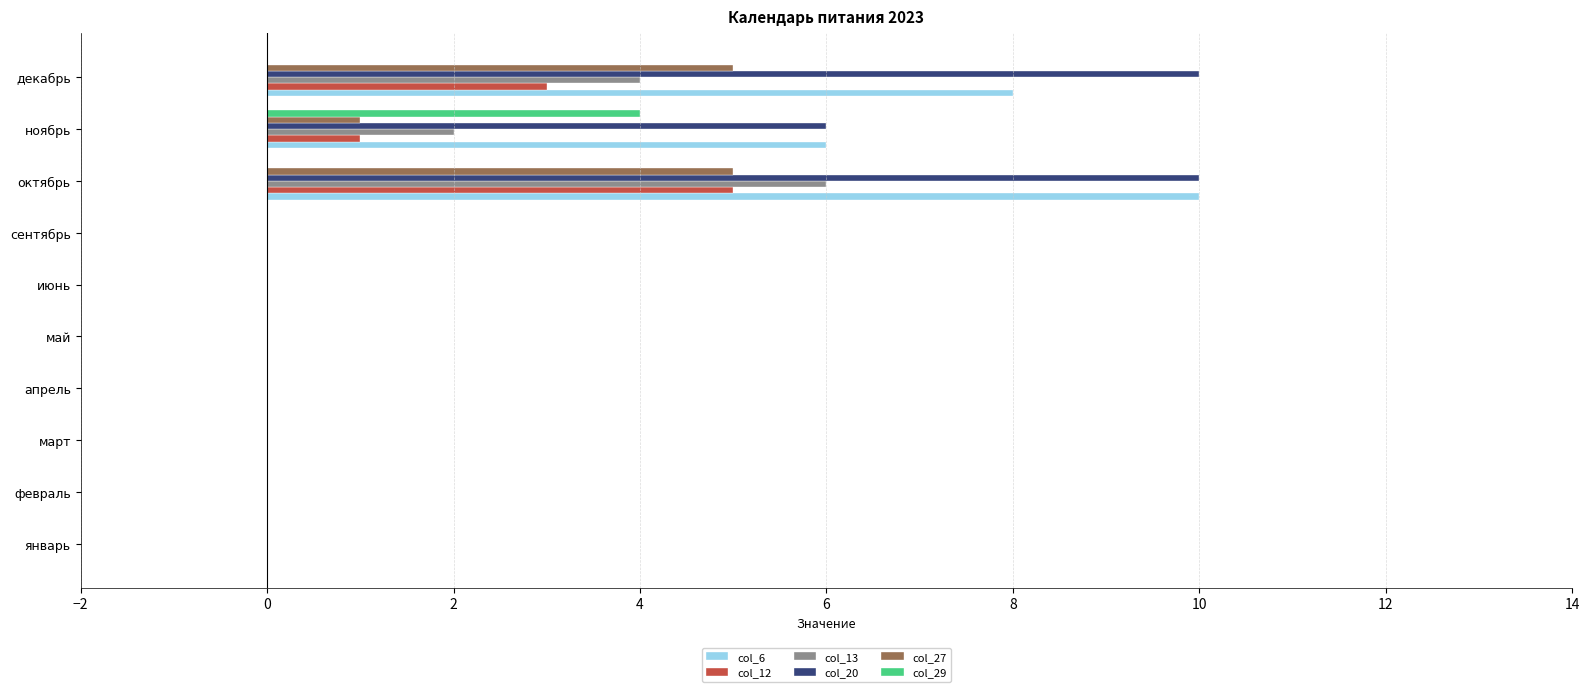

Is the value of col_29 at сентябрь greater than the value of col_12 at декабрь?

No